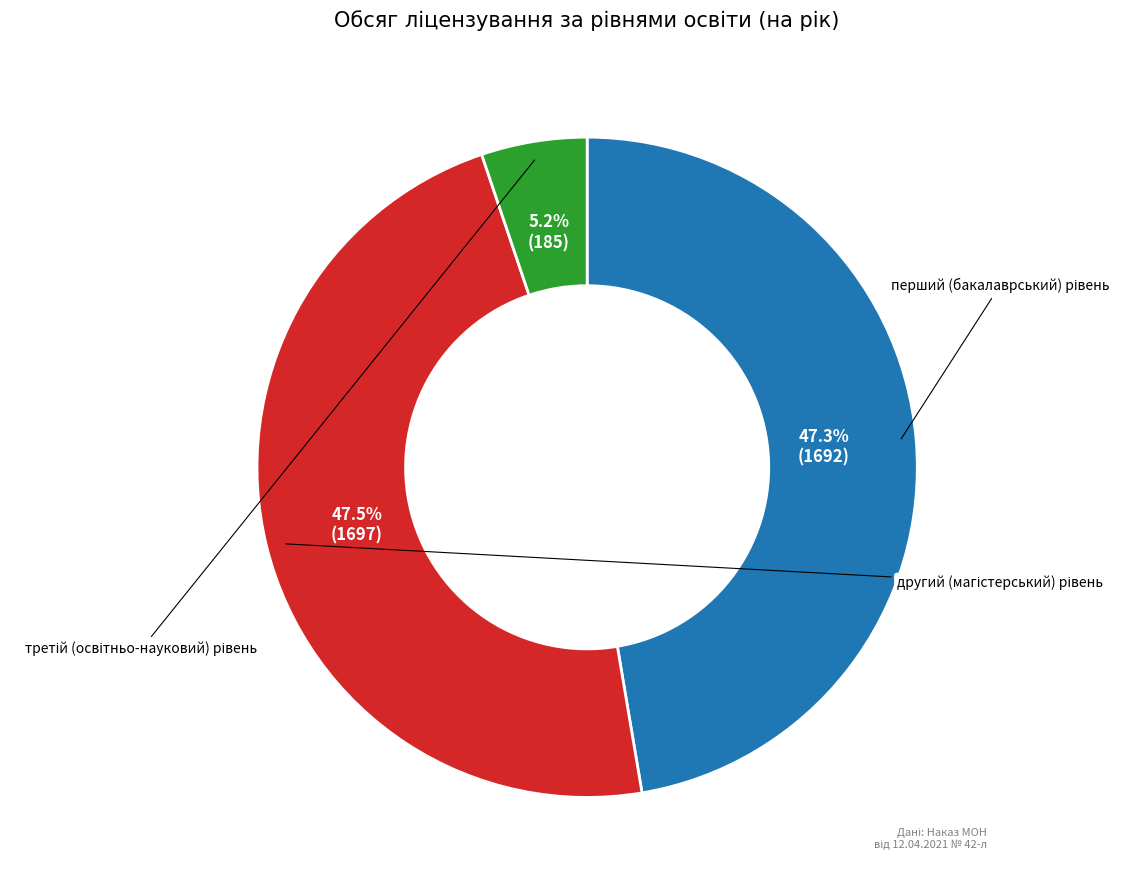

Combined, do третій (освітньо-науковий) рівень and перший (бакалаврський) рівень account for over 50%?

Yes